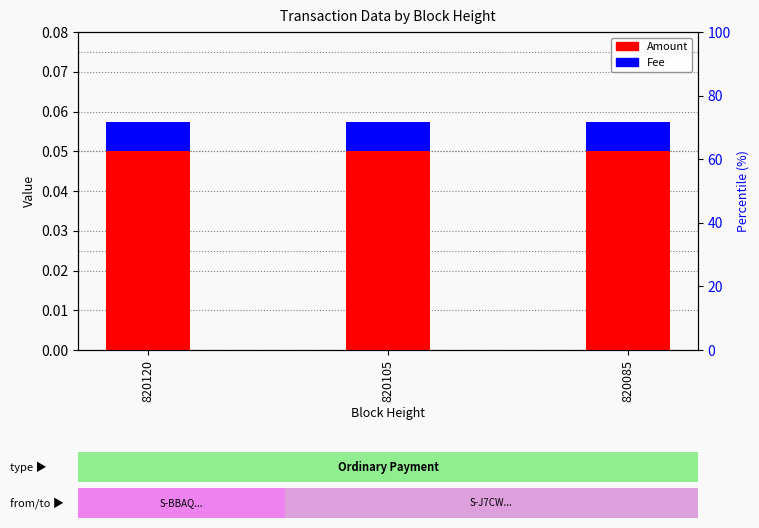

At which label is Fee closest to 0?

820120